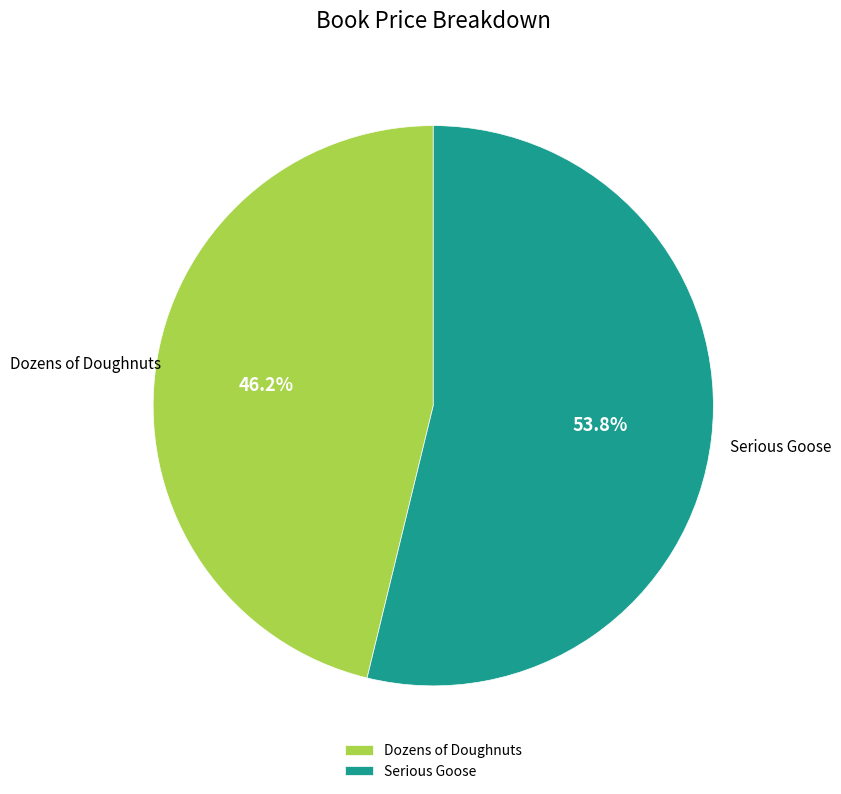

To the nearest percent, what is the difference between the Dozens of Doughnuts and Serious Goose slice percentages?

8%